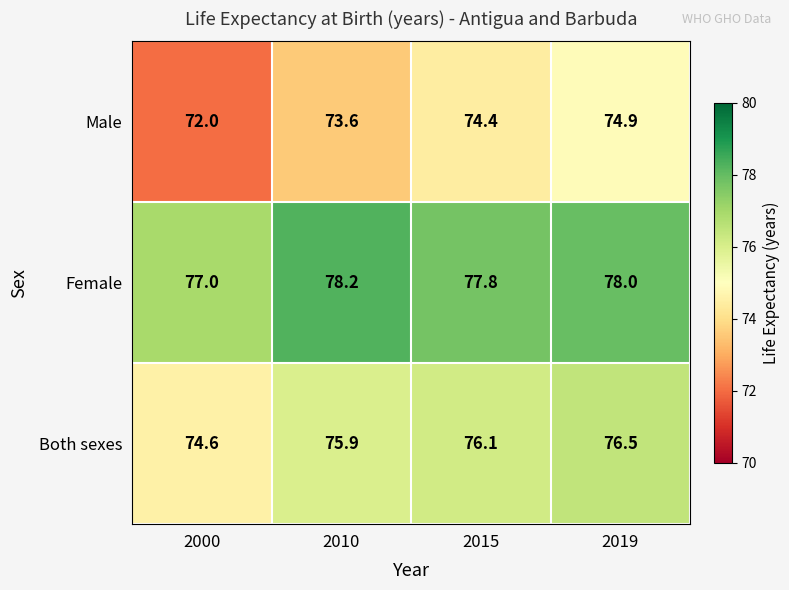

Is it true that Female equals 46.9 at 2019?

False